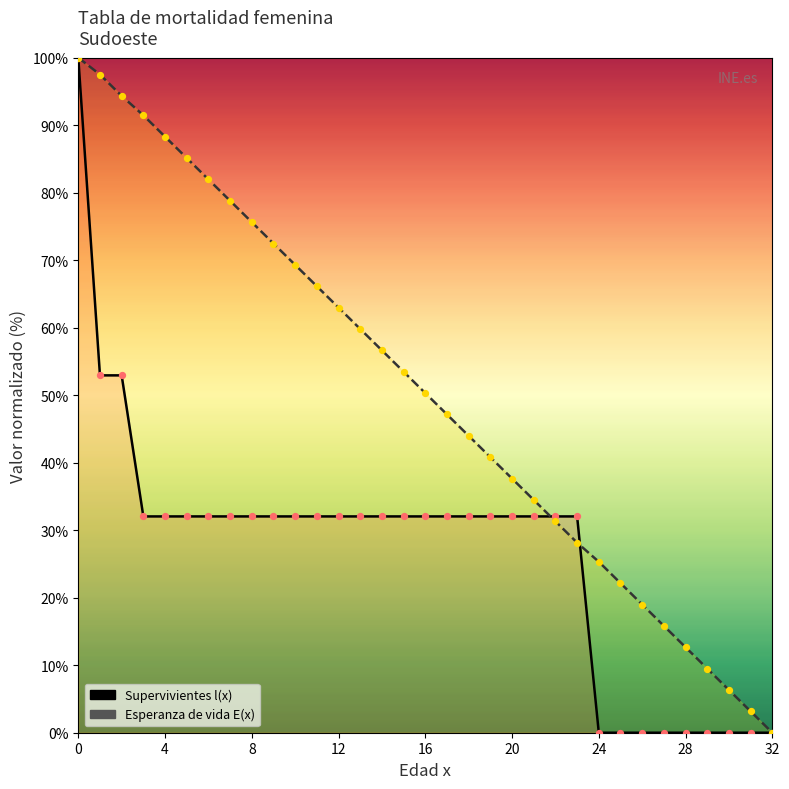

Which series contains the lowest Y value?

Supervivientes l(x)